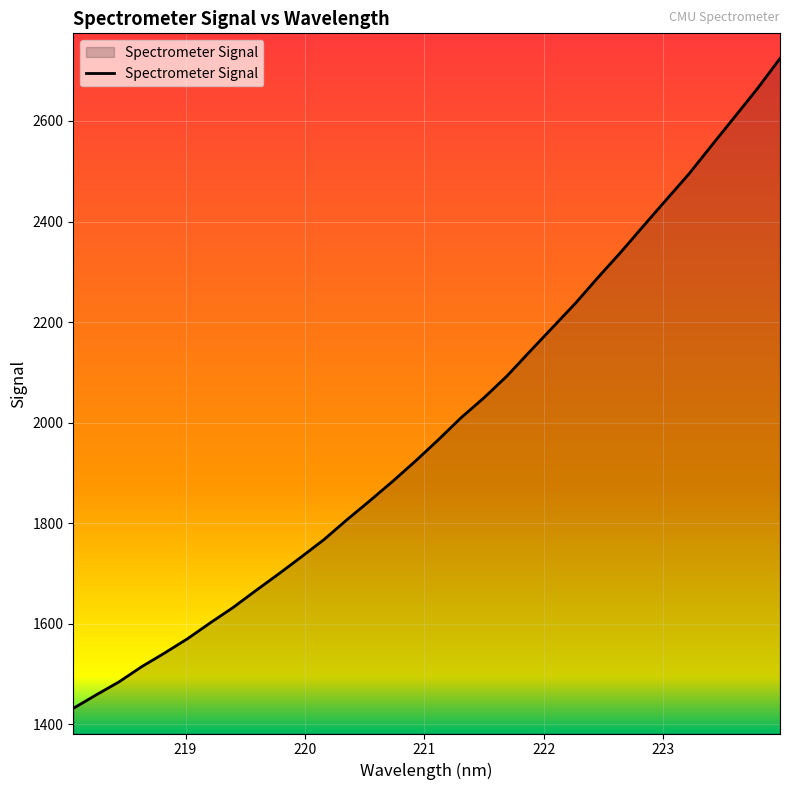

What is the maximum value shown in the chart?

2724.3